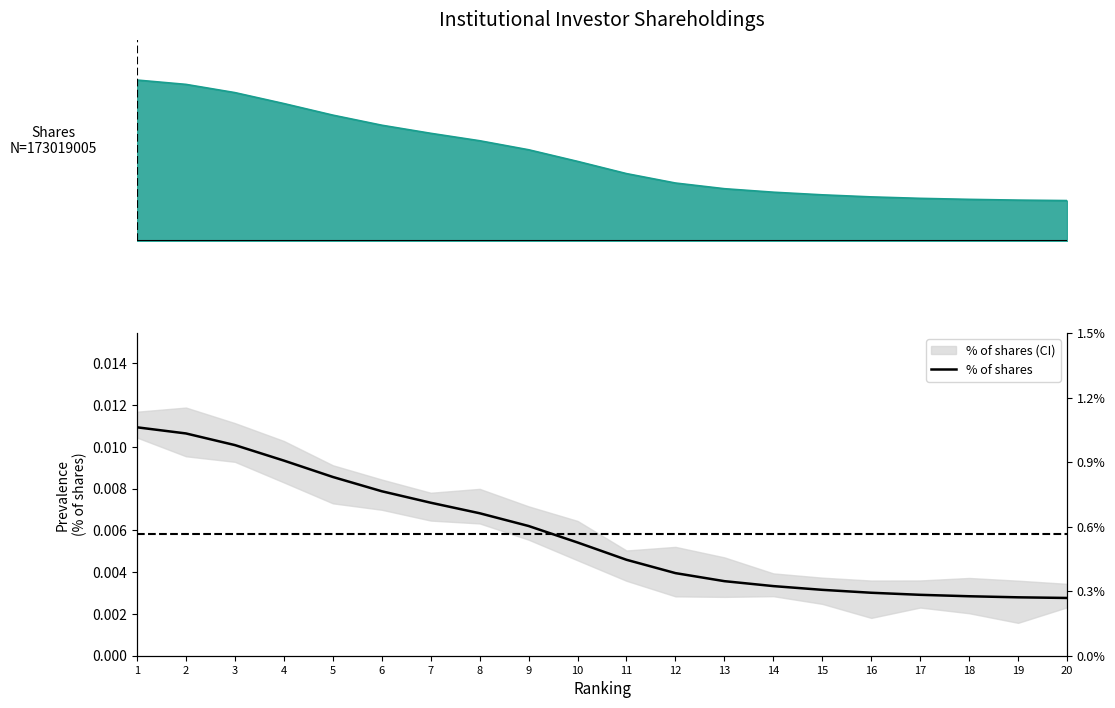

The value at 5 is 0.0. True or false?

False